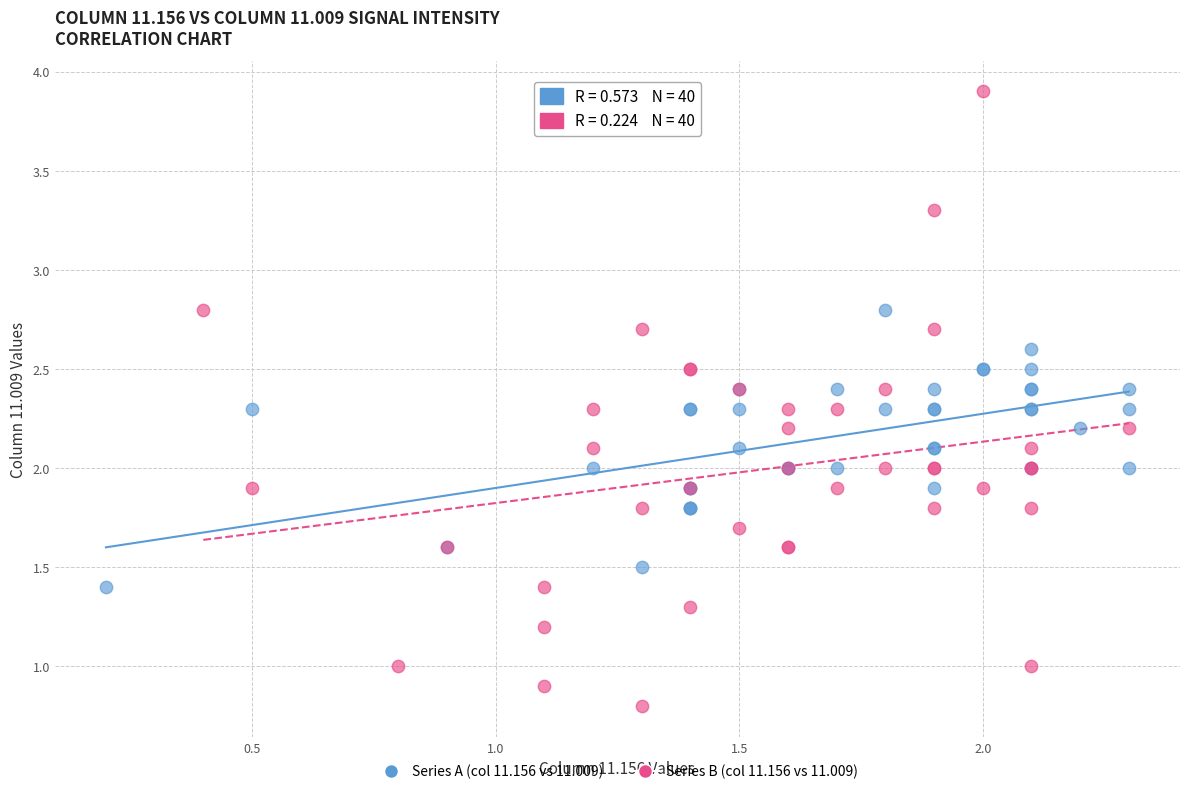

Which series has the largest Y range (max minus min)?

Series B (col 11.156 vs 11.009)